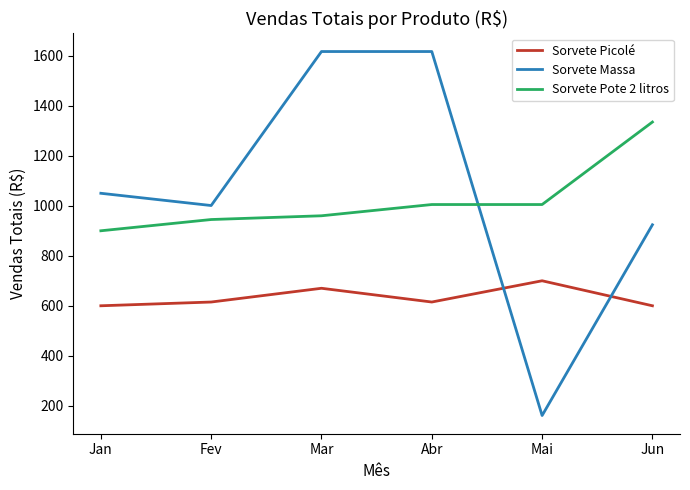

Which series has the largest range (max minus min)?

Sorvete Massa